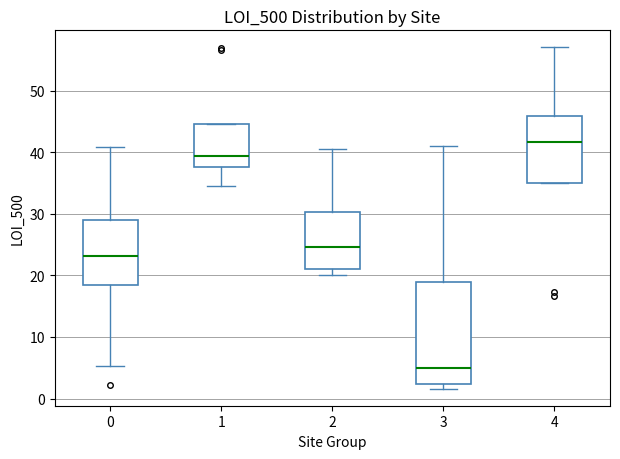

Where is the upper edge of the box at x = 1 on the y-axis? The values are not printed on the chart, so give them approximately, as read against the axis.

45